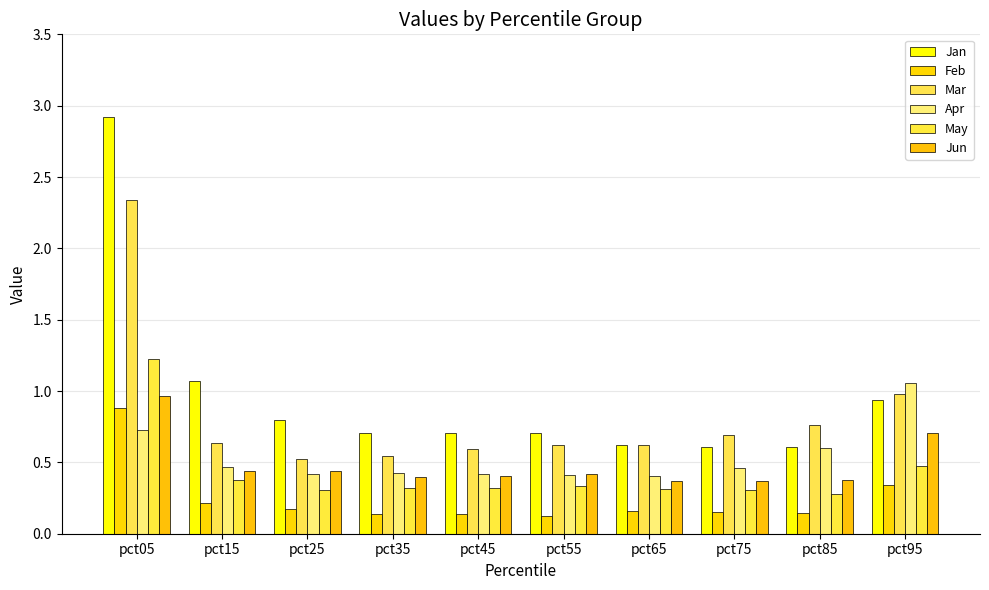

True or false: May has a value of 0.3 at pct35.

True